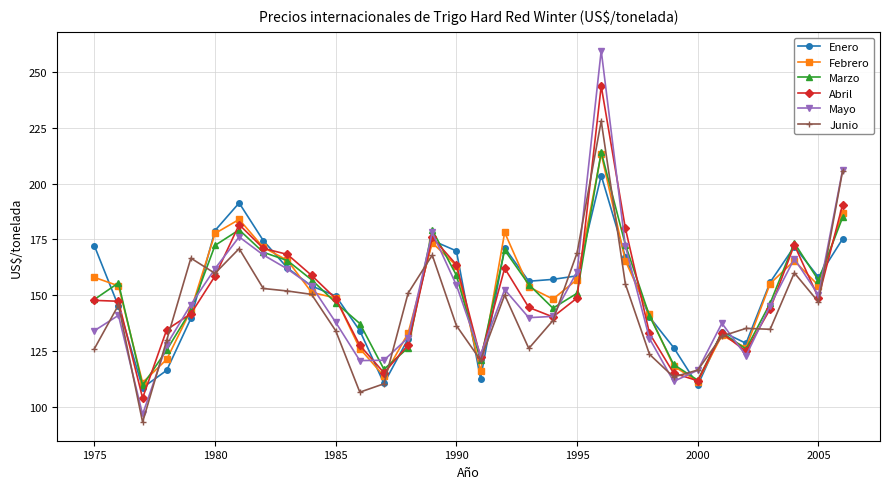

What is the maximum value shown in the chart?

259.5